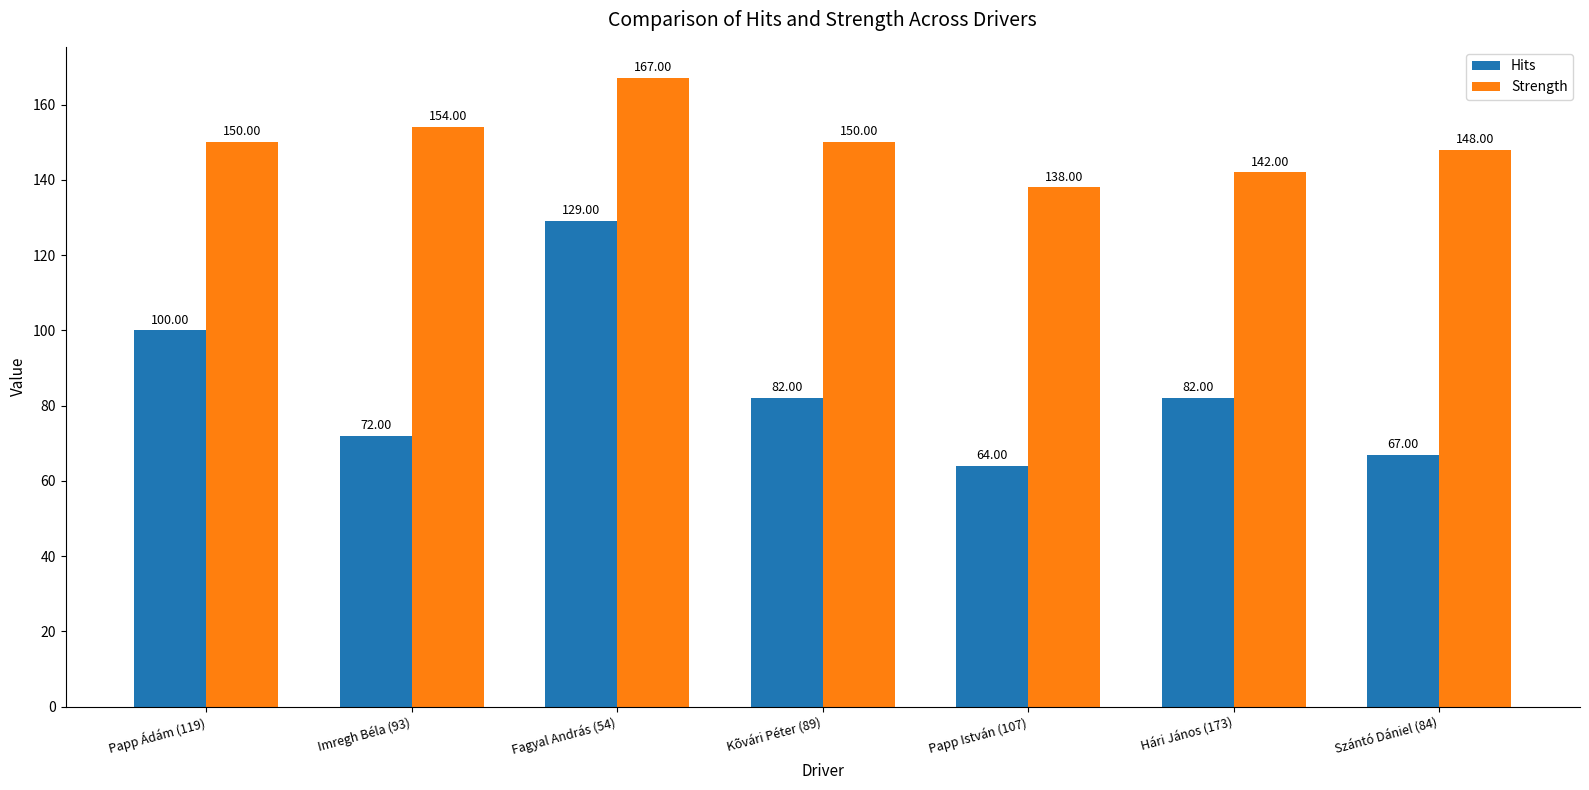

At how many categories does at least one series exceed 76?

7